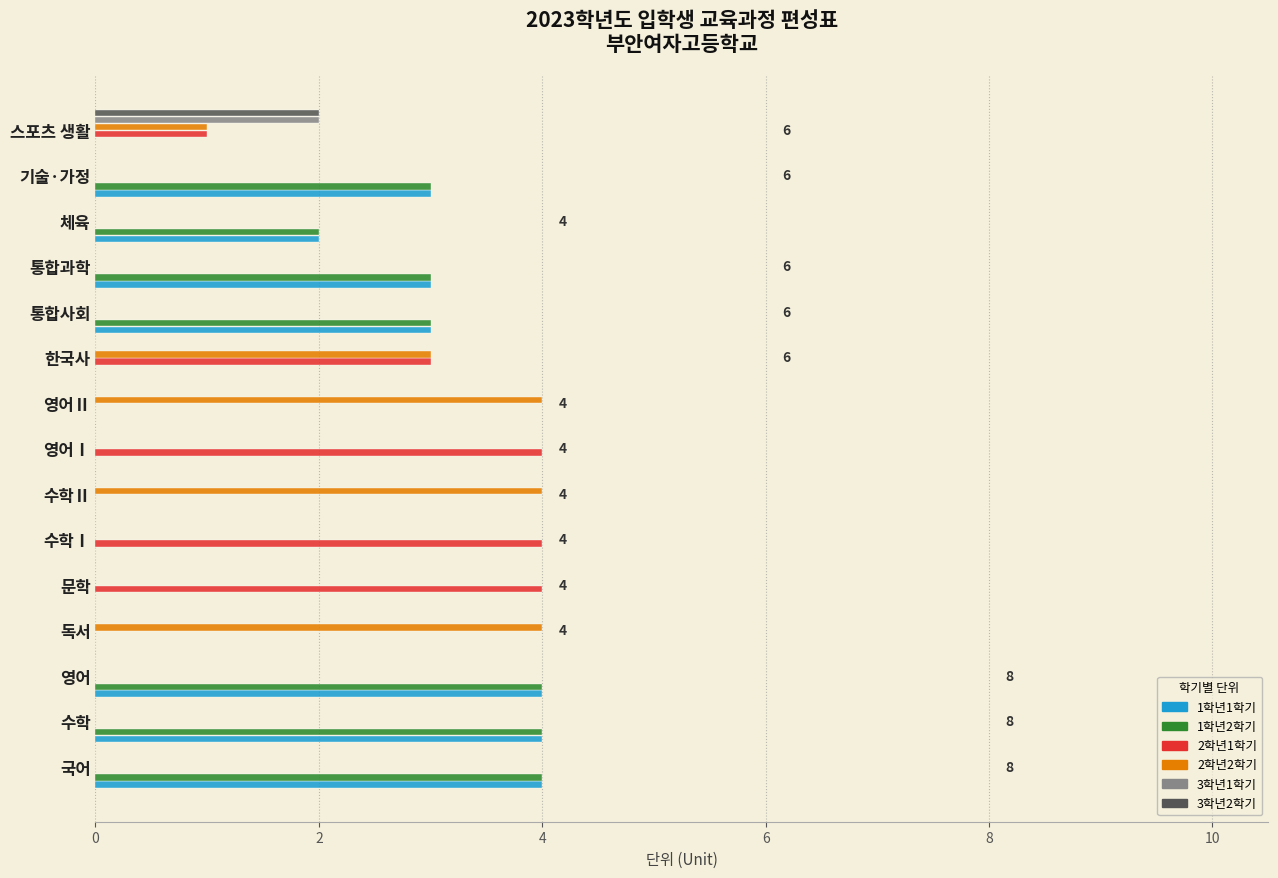

At which label is 1학년2학기 closest to 2?

체육